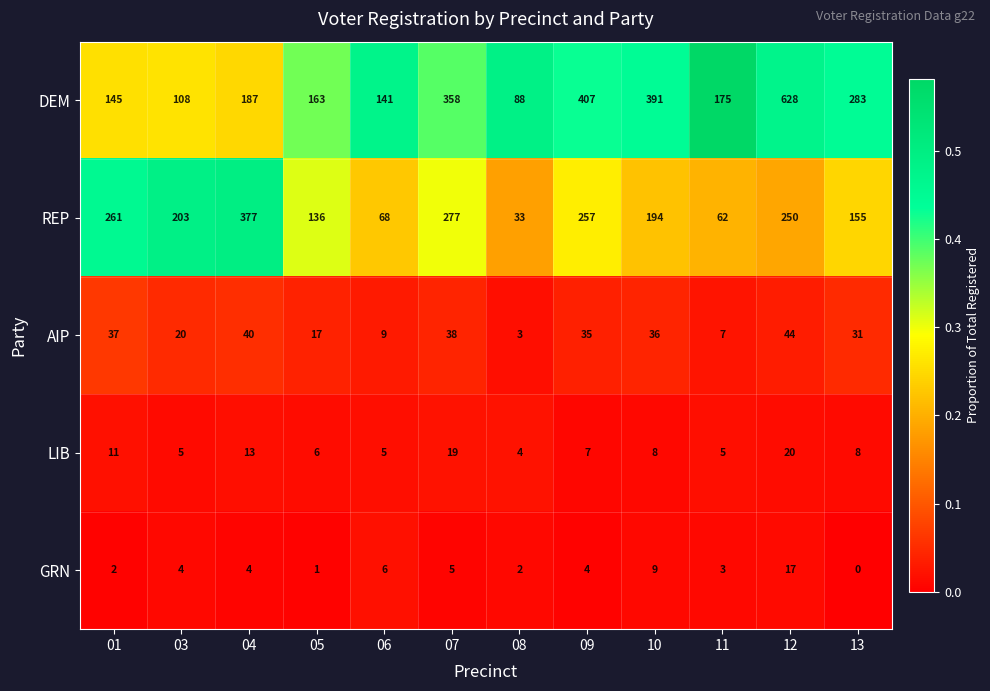

Where is AIP nearest to the value 23?

03